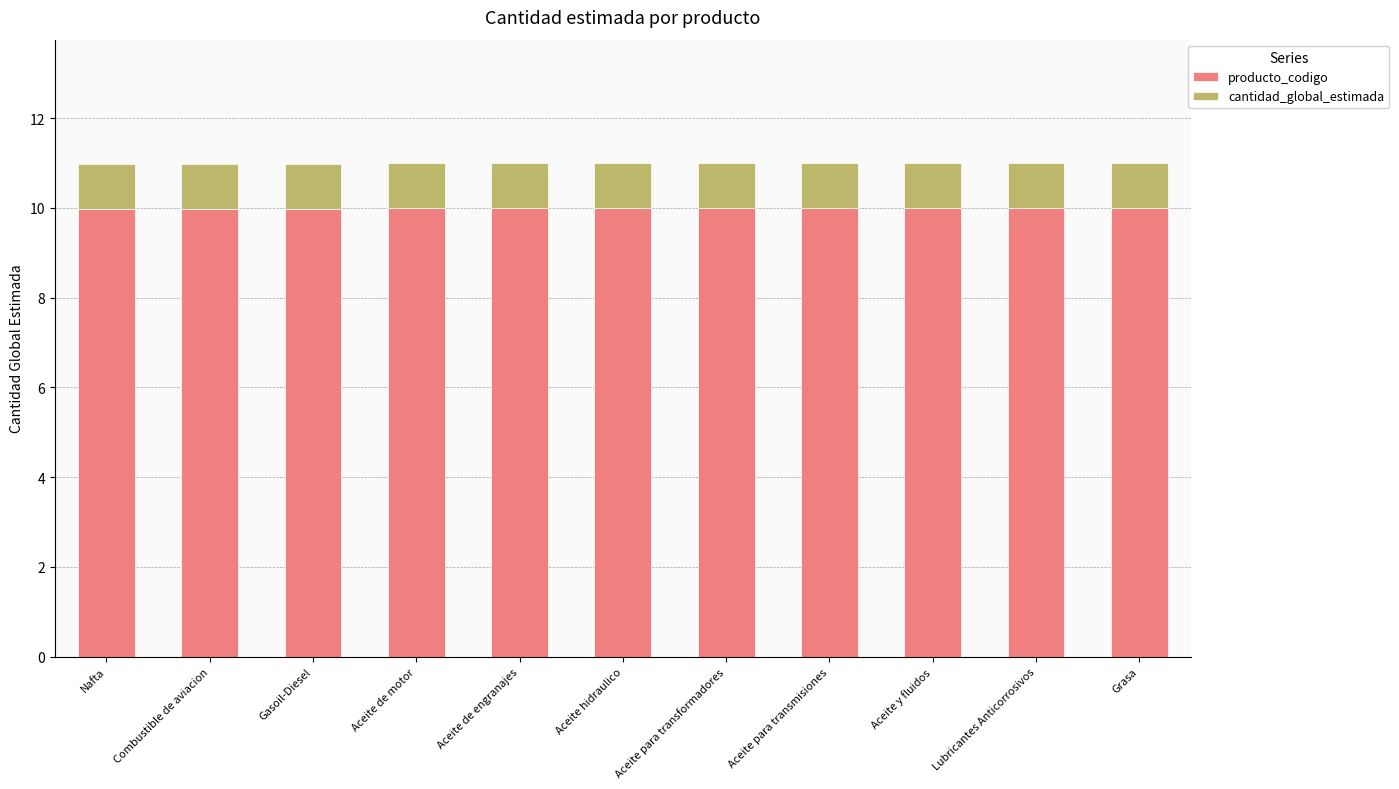

What is the total value across all series at Combustible de aviacion?

11.0